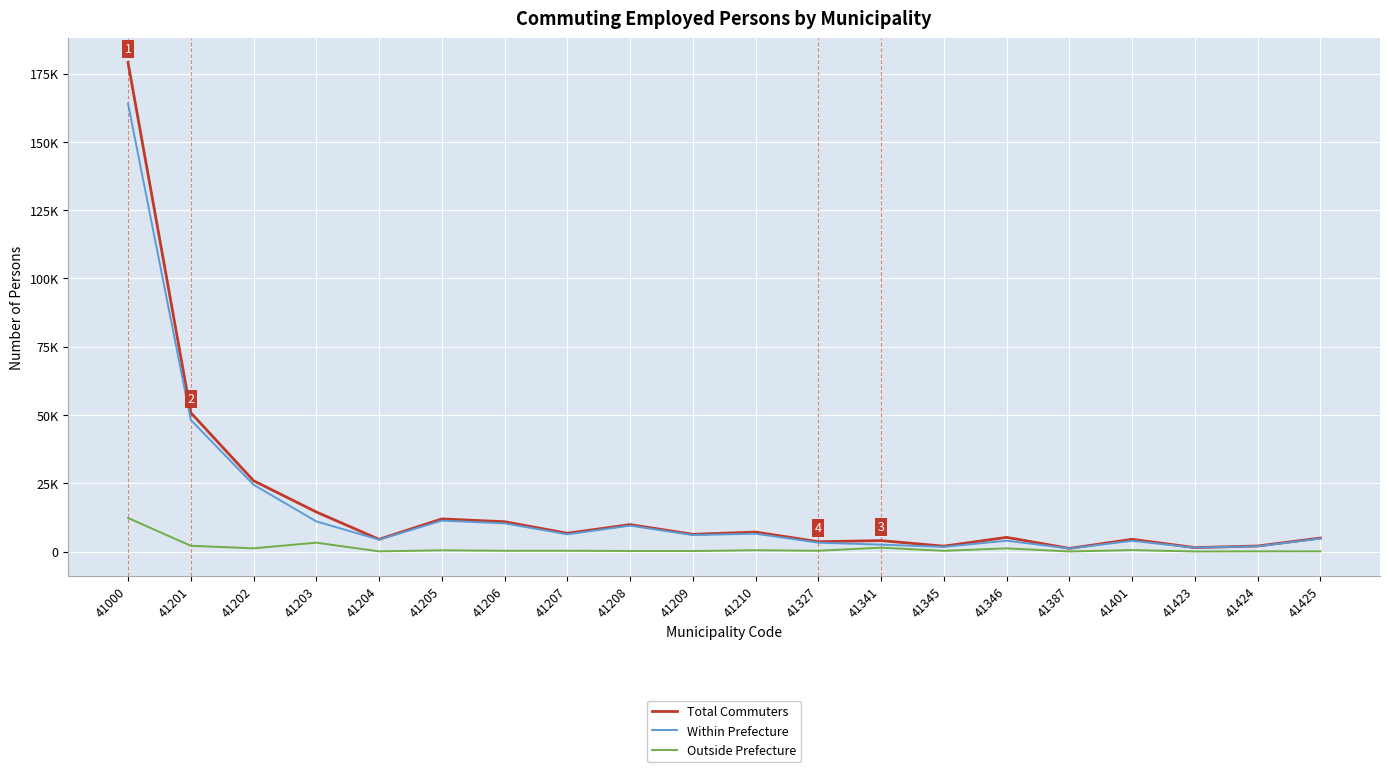

Which series has the largest range (max minus min)?

Total Commuters